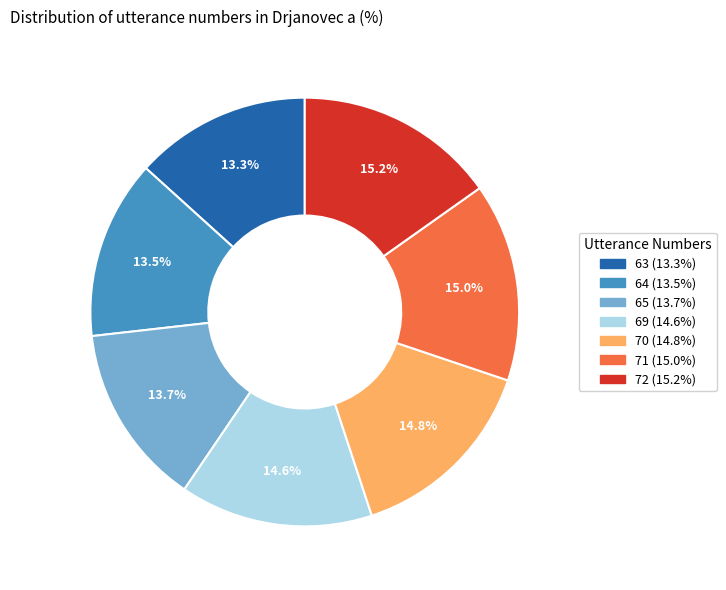

True or false: 63 accounts for 21% of the total.

False